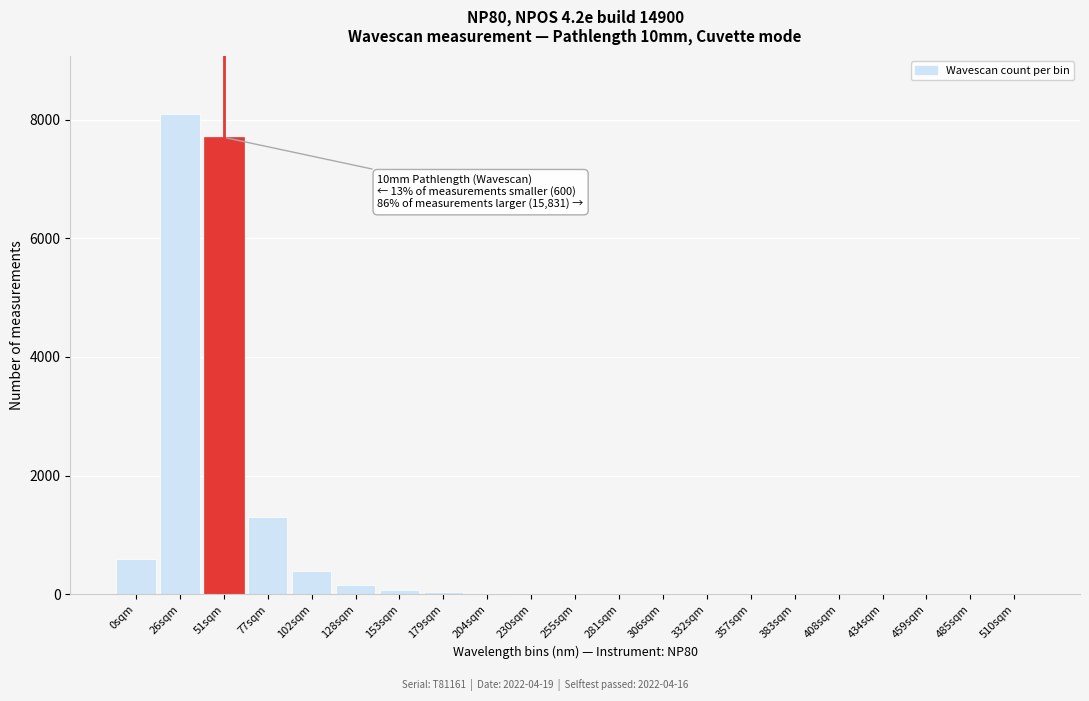

What is the sum of all values?

18430